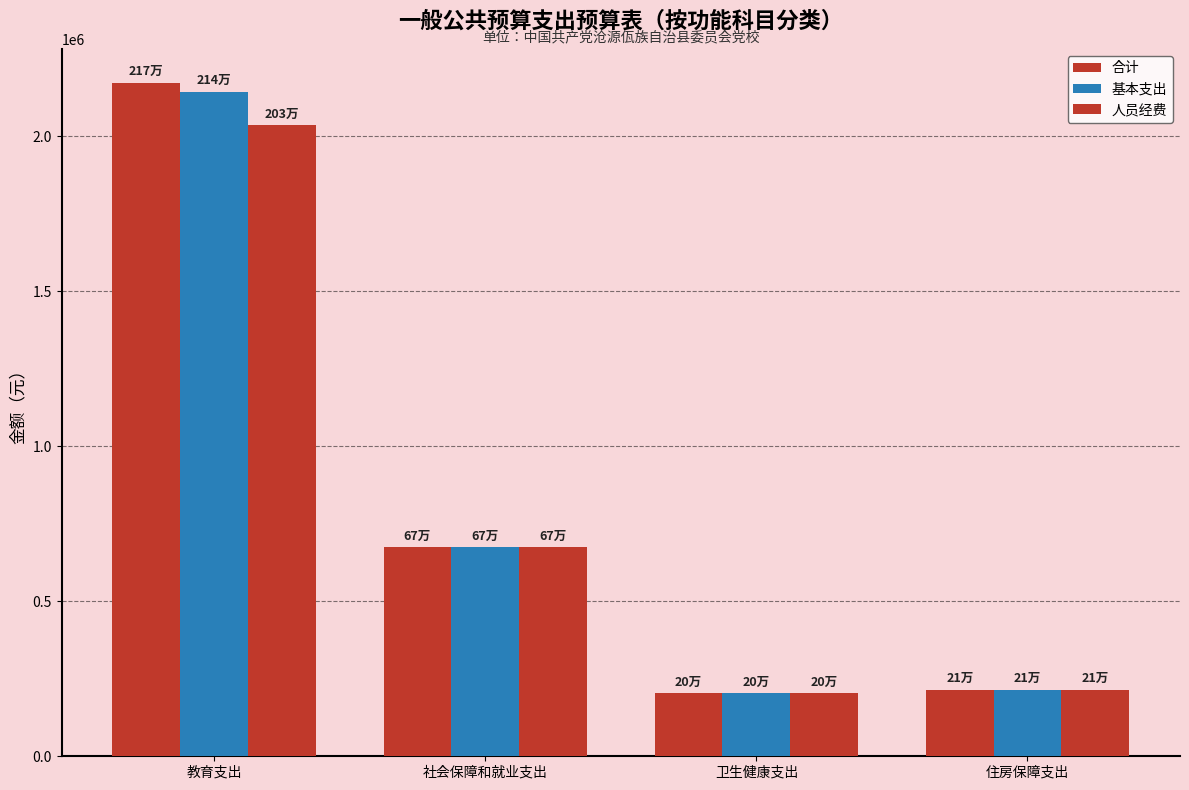

Rank the categories by 合计 value from lowest to highest.

卫生健康支出, 住房保障支出, 社会保障和就业支出, 教育支出